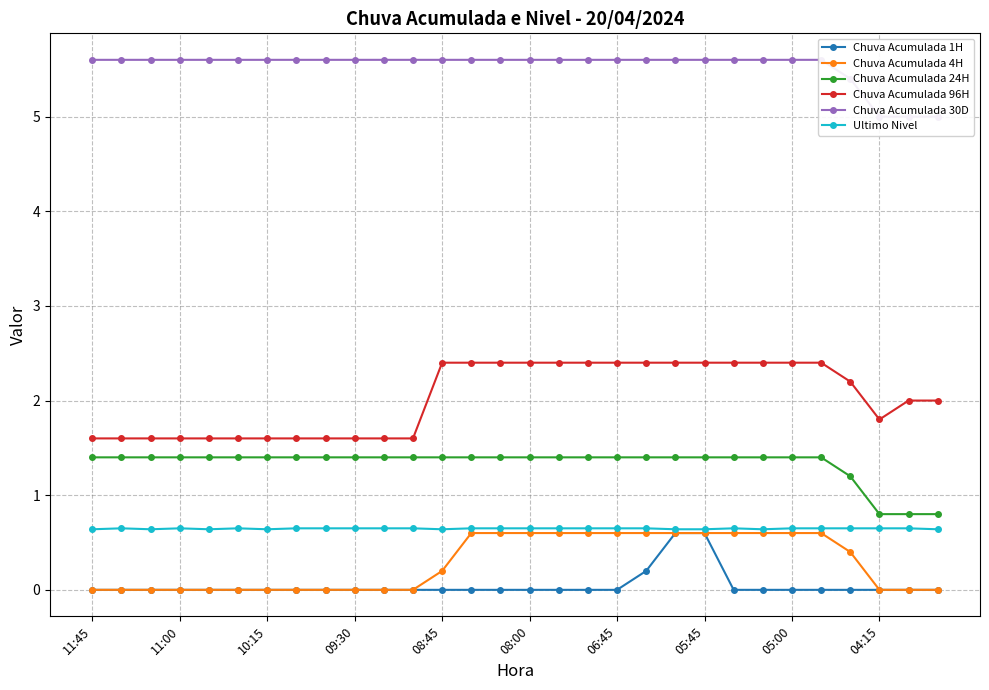

What is the difference between the second highest and second lowest values in the Chuva Acumulada 96H series?

0.8